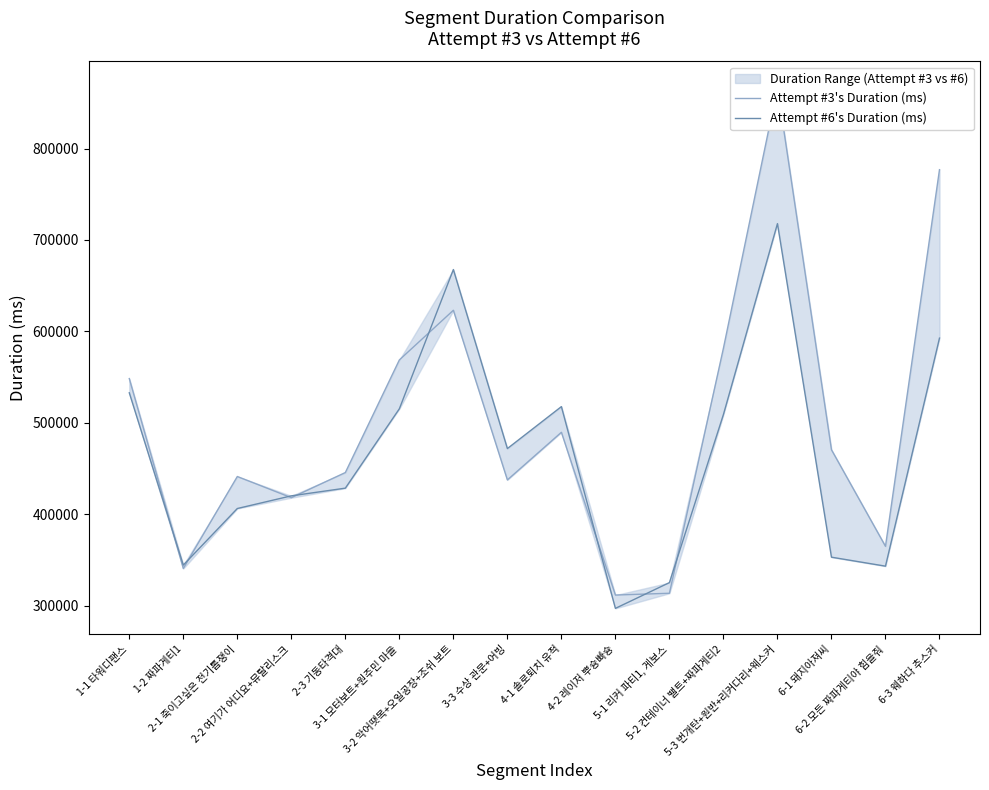

Which category has the lowest value across all series?

4-2 레이저 뿌슝빠슝